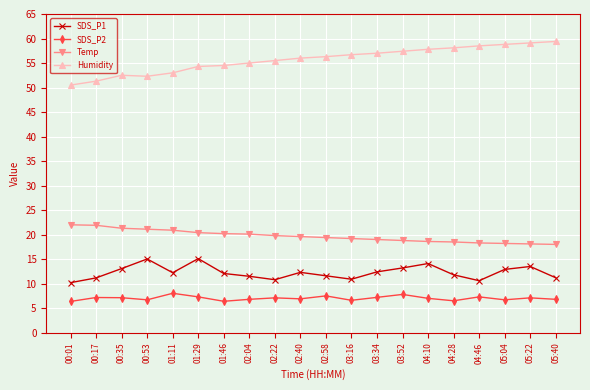

True or false: Temp has a value of 19.6 at 02:40.

True